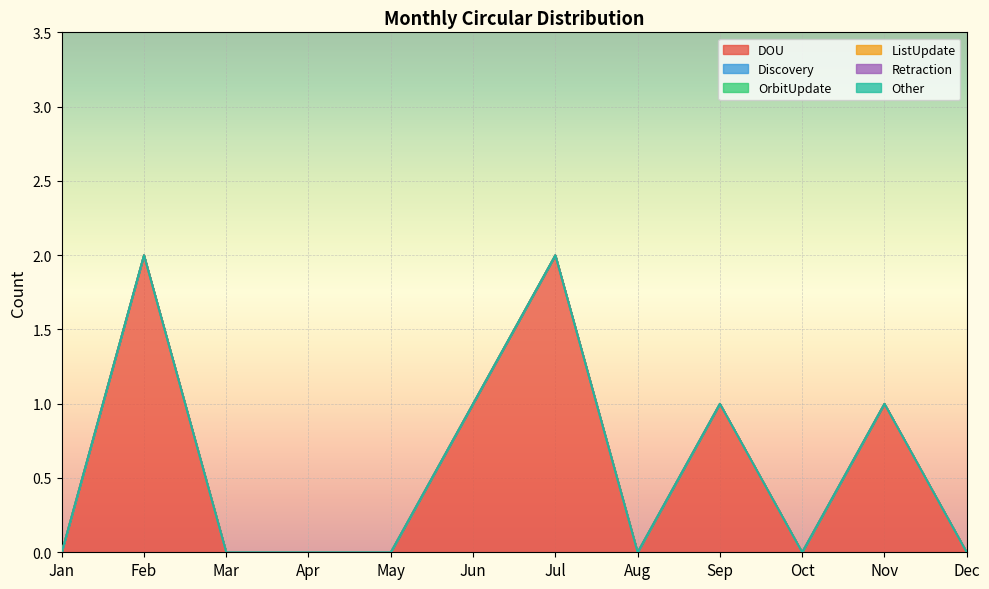

Count the number of data series in this chart.

6